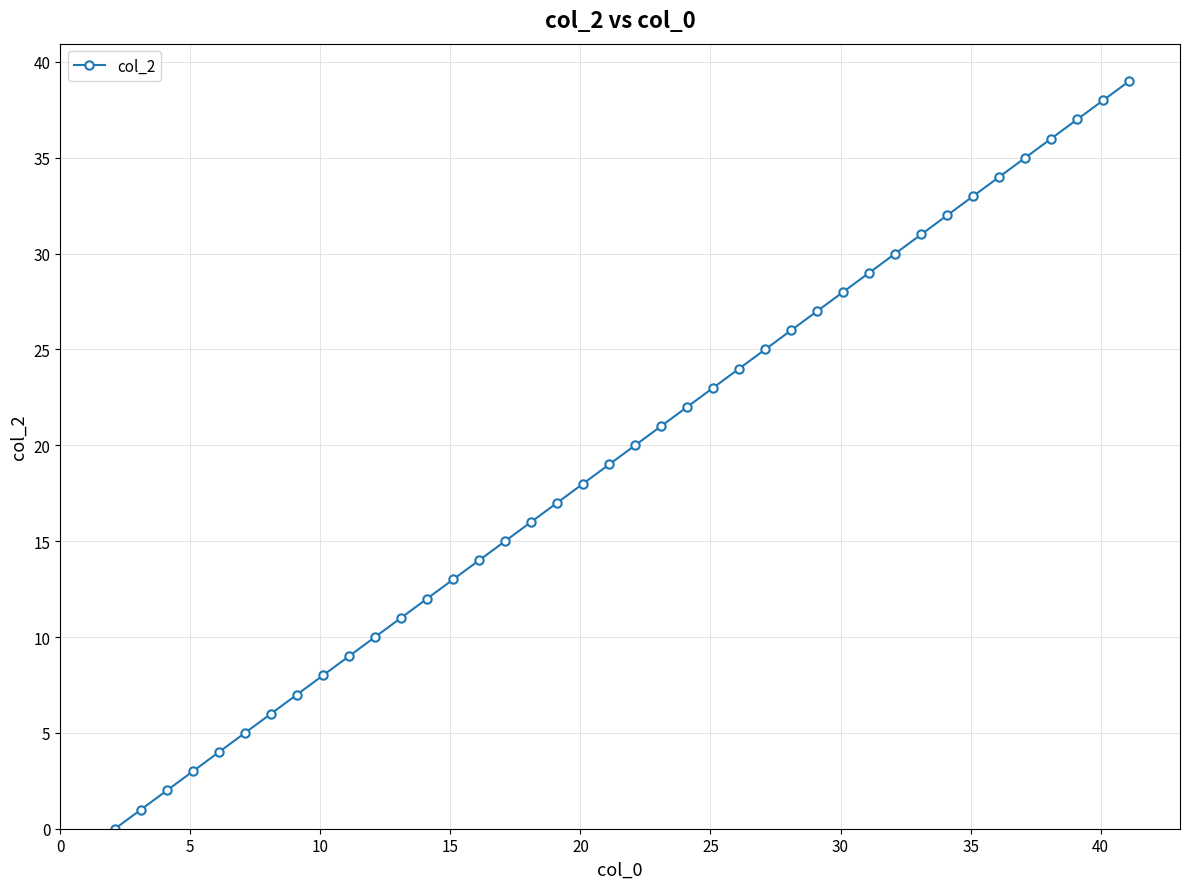

What is the difference between the maximum and minimum values?

39